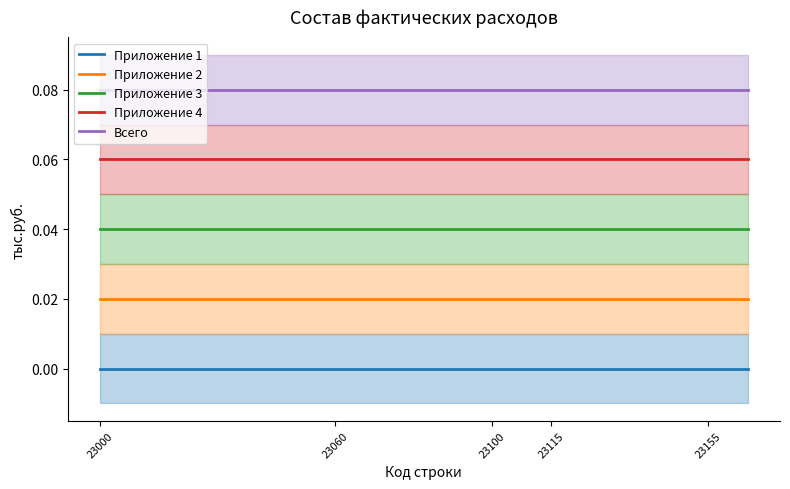

True or false: Всего and Приложение 3 cross at least once.

False